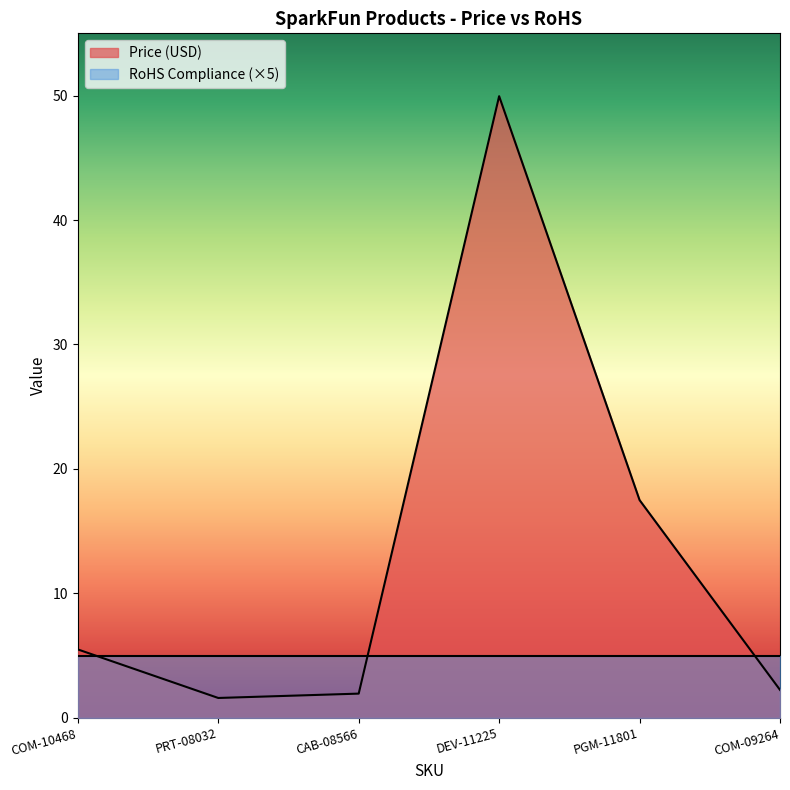

Reading left to right, list all the values displayed in this chart.

COM-10468=5.5	PRT-08032=1.6	CAB-08566=1.9	DEV-11225=50.0	PGM-11801=17.5	COM-09264=2.2